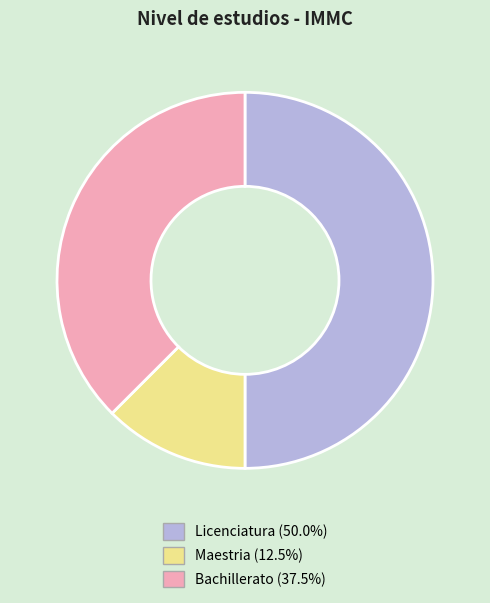

Approximately how many times larger is the value at Licenciatura compared to Maestria?

4.0